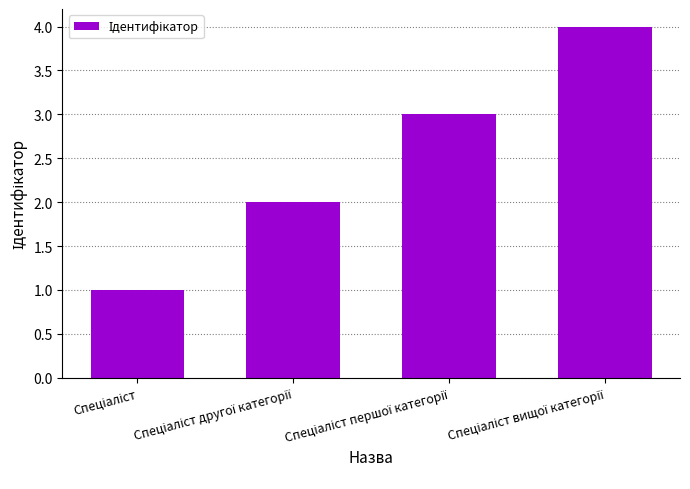

What is the sum of all values?

10